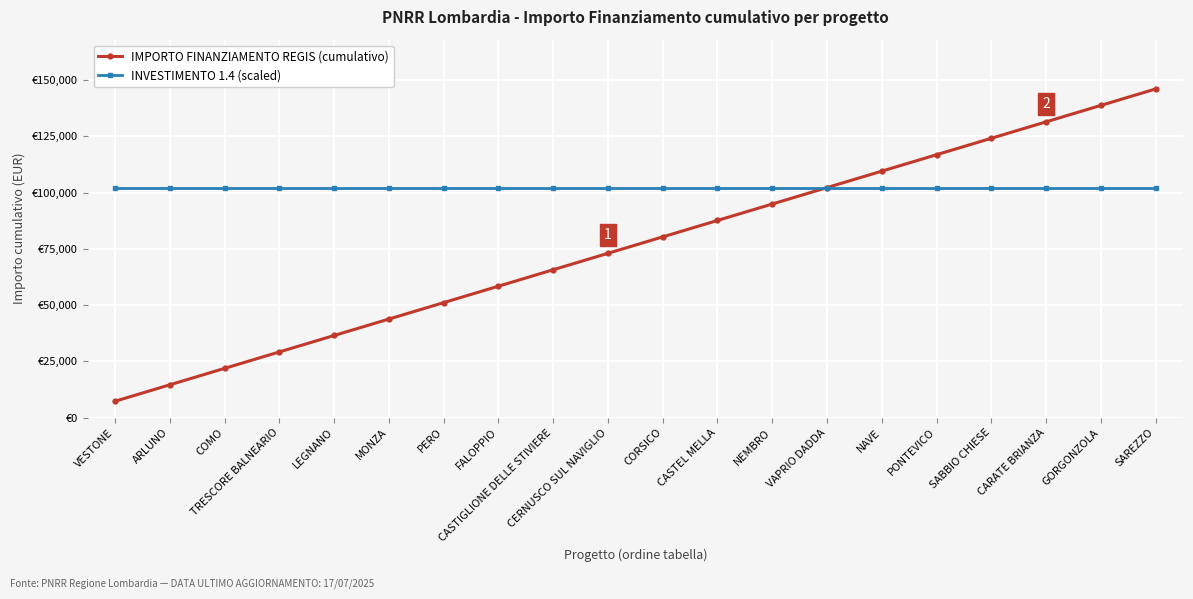

What is the value of the INVESTIMENTO 1.4 (scaled) point at the 3rd from the left?

102214